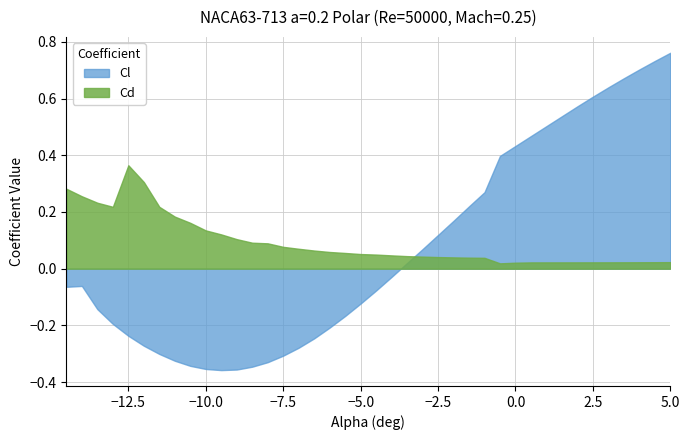

True or false: Cl has a value of 0.3 at -2.

False